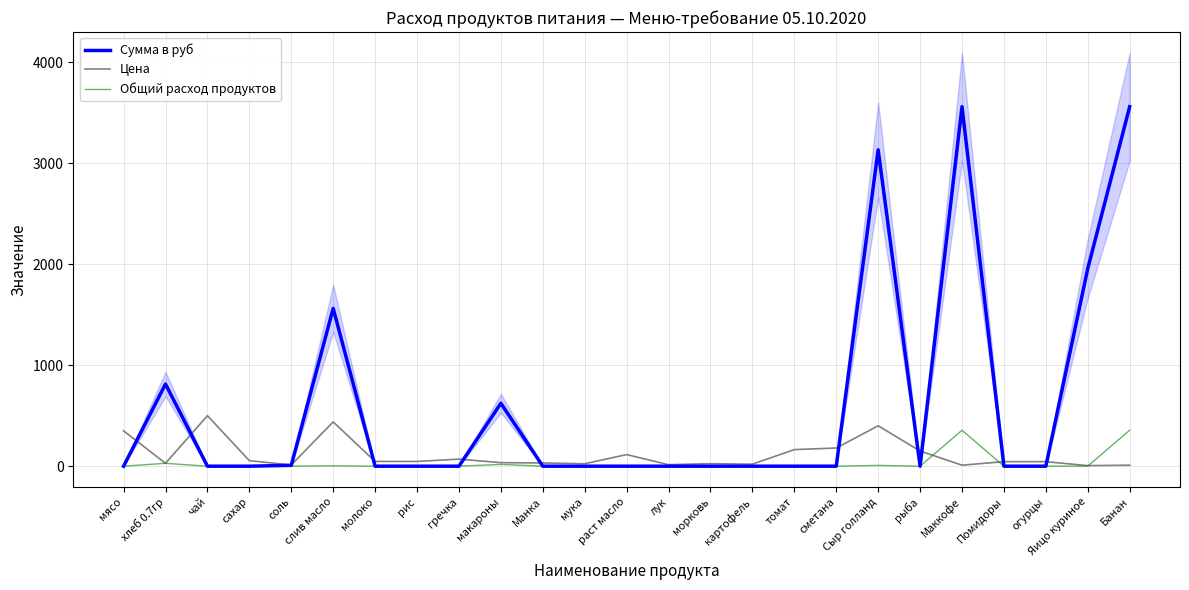

What are all the series names shown in the legend?

Сумма в руб, Цена, Общий расход продуктов